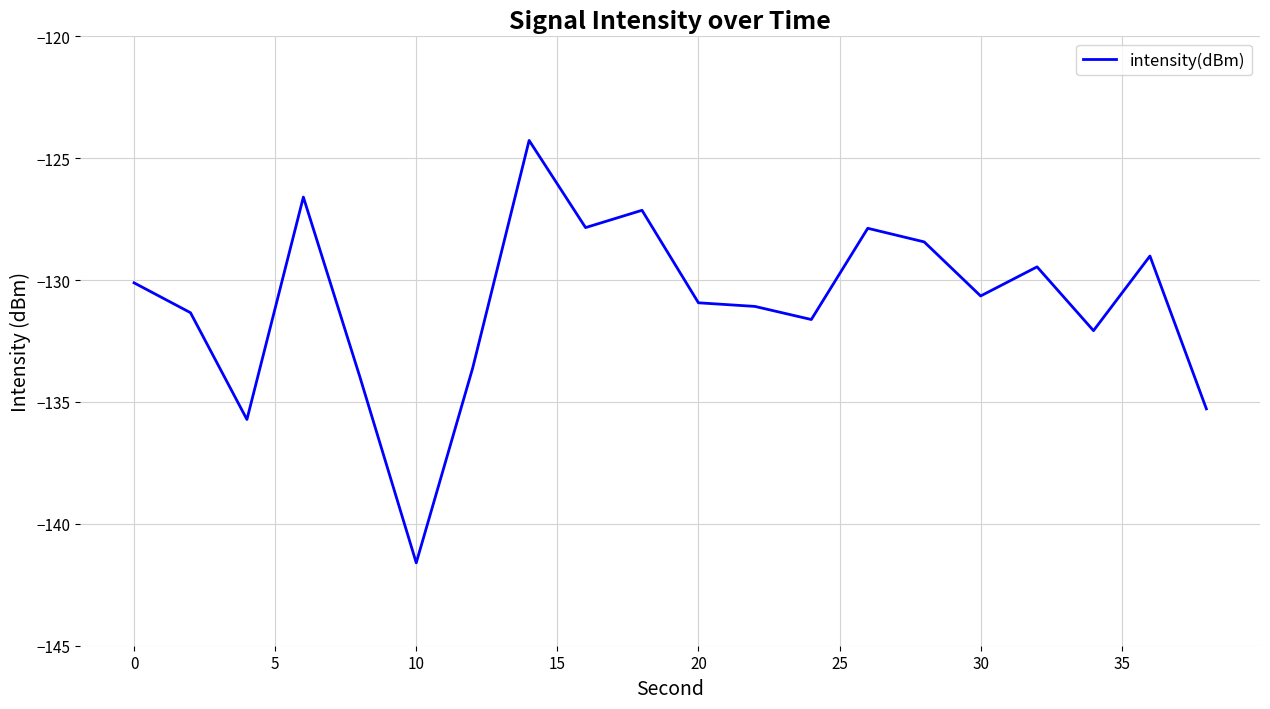

What is the minimum value shown in the chart?

-141.6